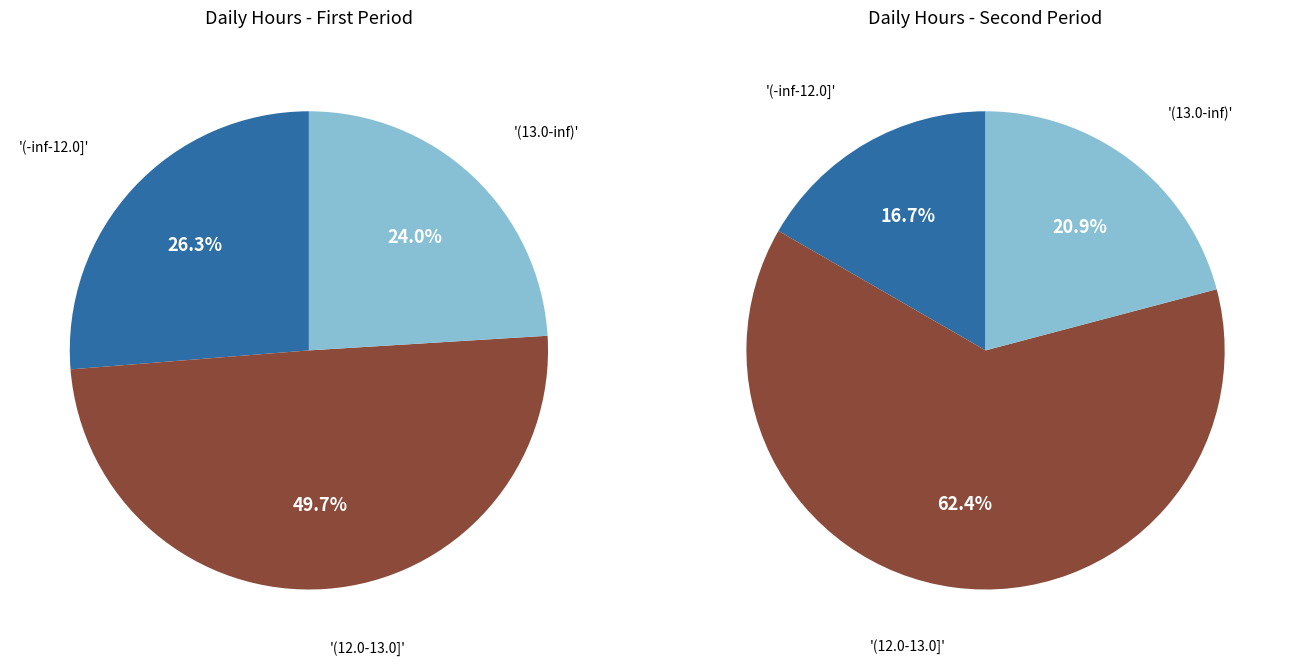

True or false: Fri accounts for 20% of the total.

False